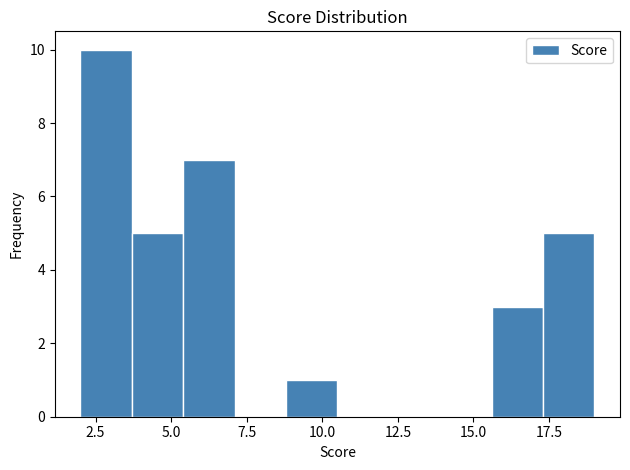

Around what value on the x-axis is the tallest bar? Give the approximate position of its centre, as read against the axis.

3.0